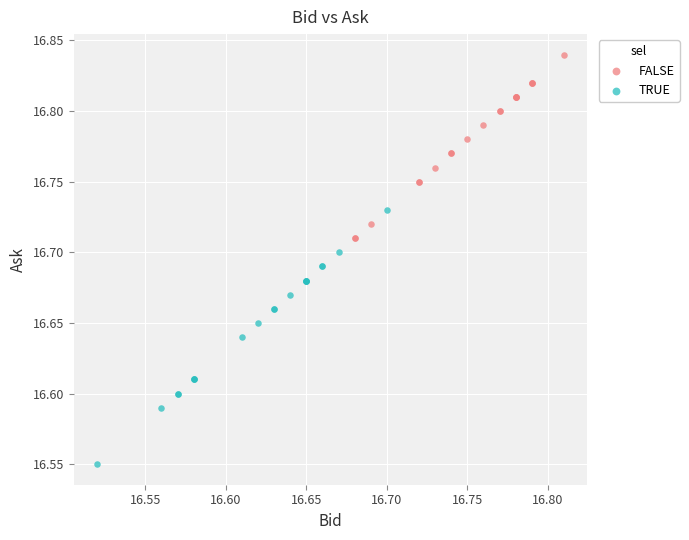

Which series has the widest spread of Y values?

TRUE